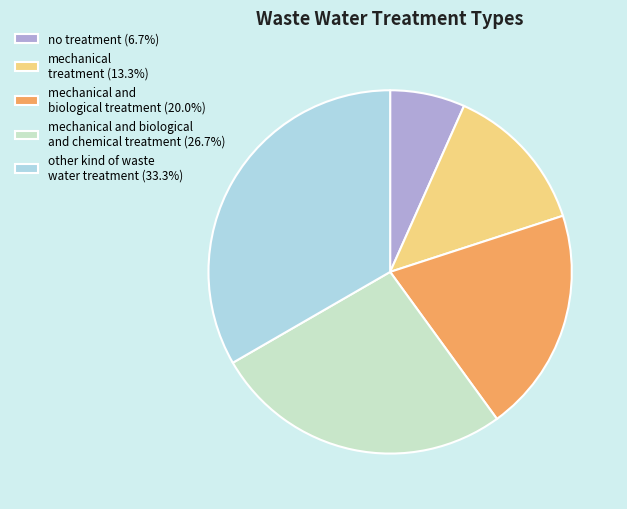

How many segments does this pie chart have?

5